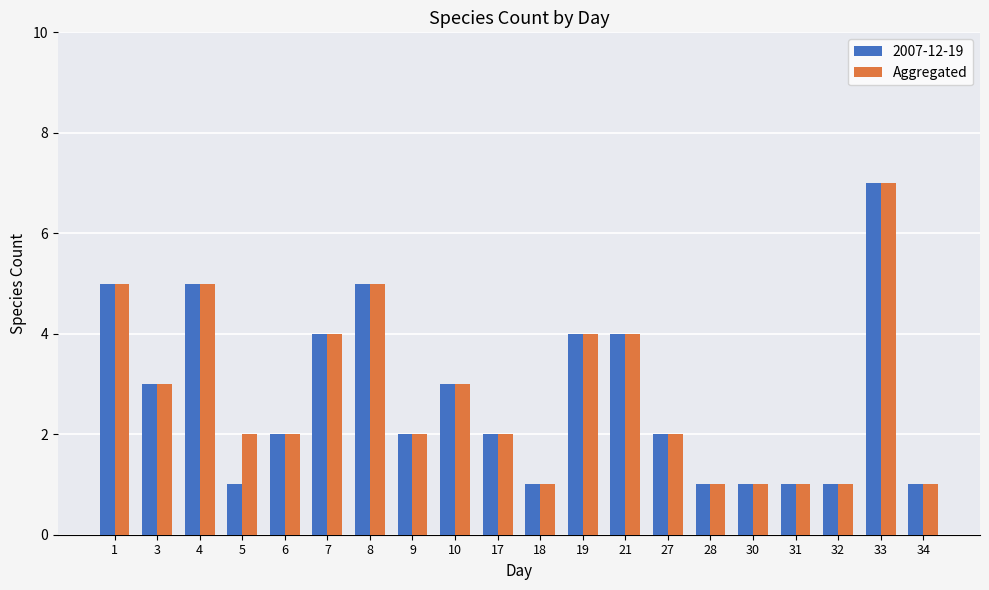

What is the highest value of the 2007-12-19 series?

7